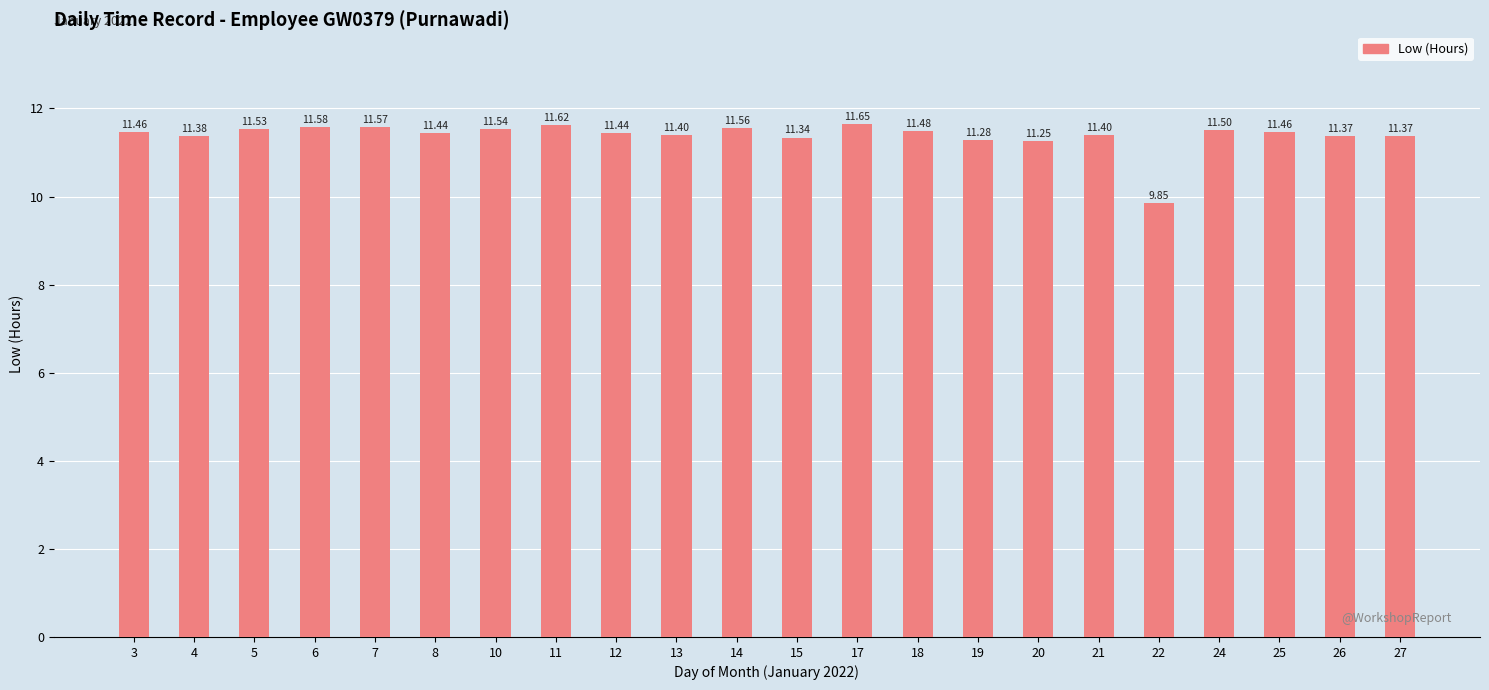

What is the ratio of the value at 27 to the value at 14?

1.0